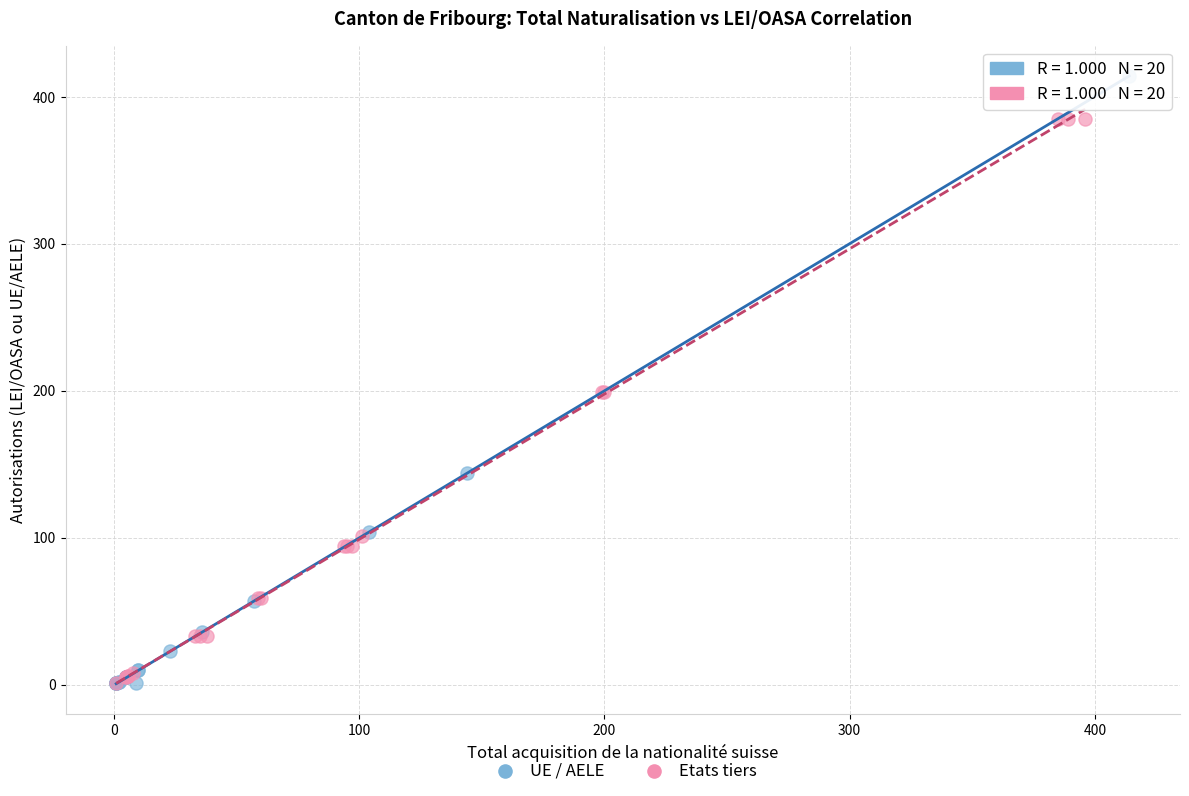

What are all the series names shown in the legend?

UE / AELE, Etats tiers